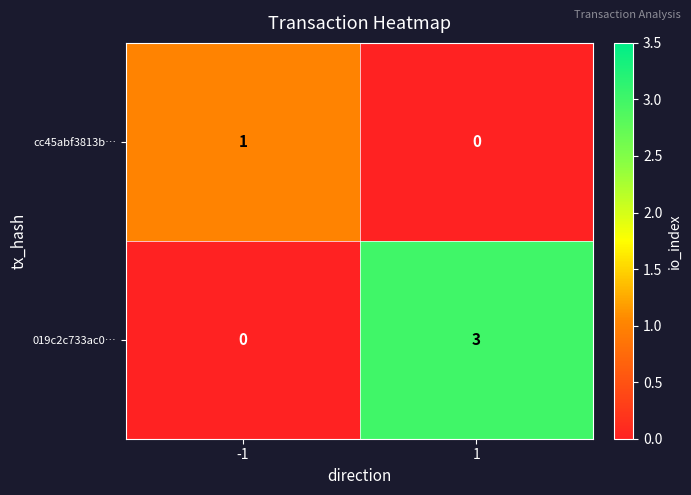

List the series in order of their overall mean, highest first.

019c2c733ac0…, cc45abf3813b…